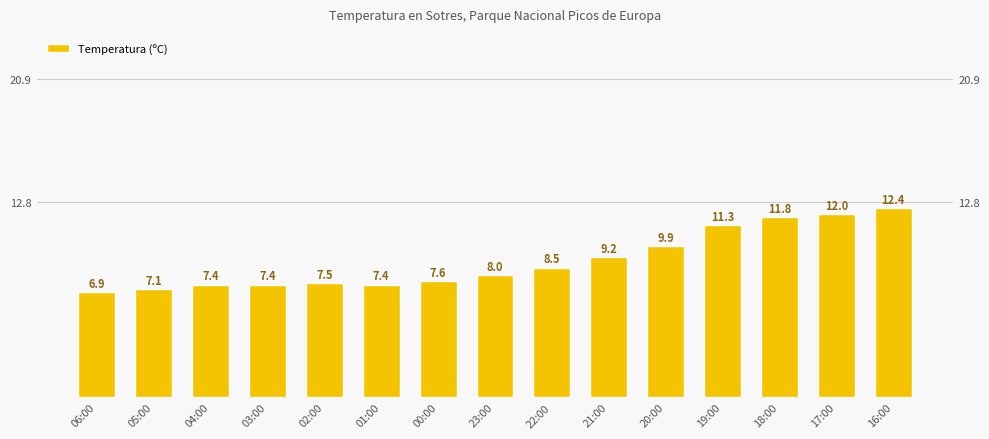

List the labels in order of value, smallest first.

06:00, 05:00, 04:00, 03:00, 01:00, 02:00, 00:00, 23:00, 22:00, 21:00, 20:00, 19:00, 18:00, 17:00, 16:00